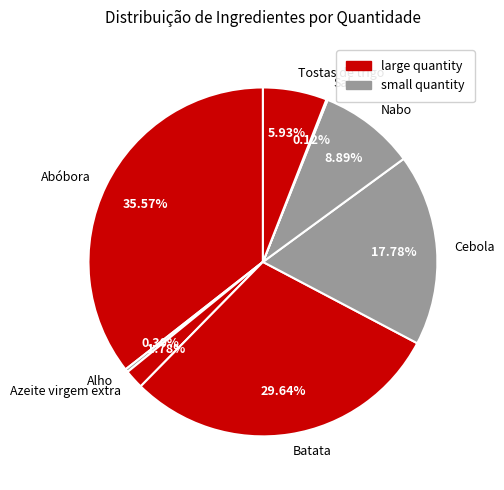

Is there a majority slice in this chart?

No